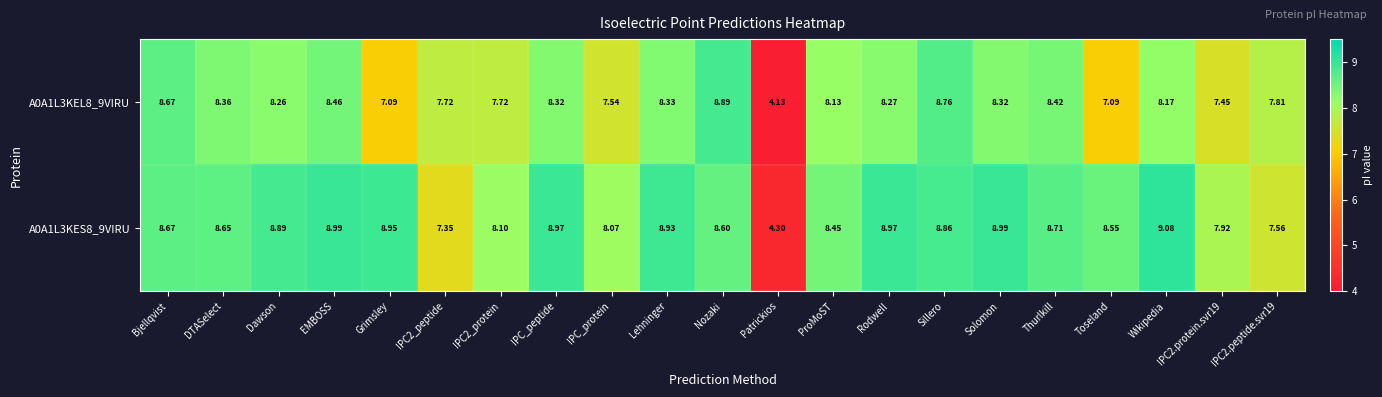

At which category is the sum across all series the highest?

Sillero